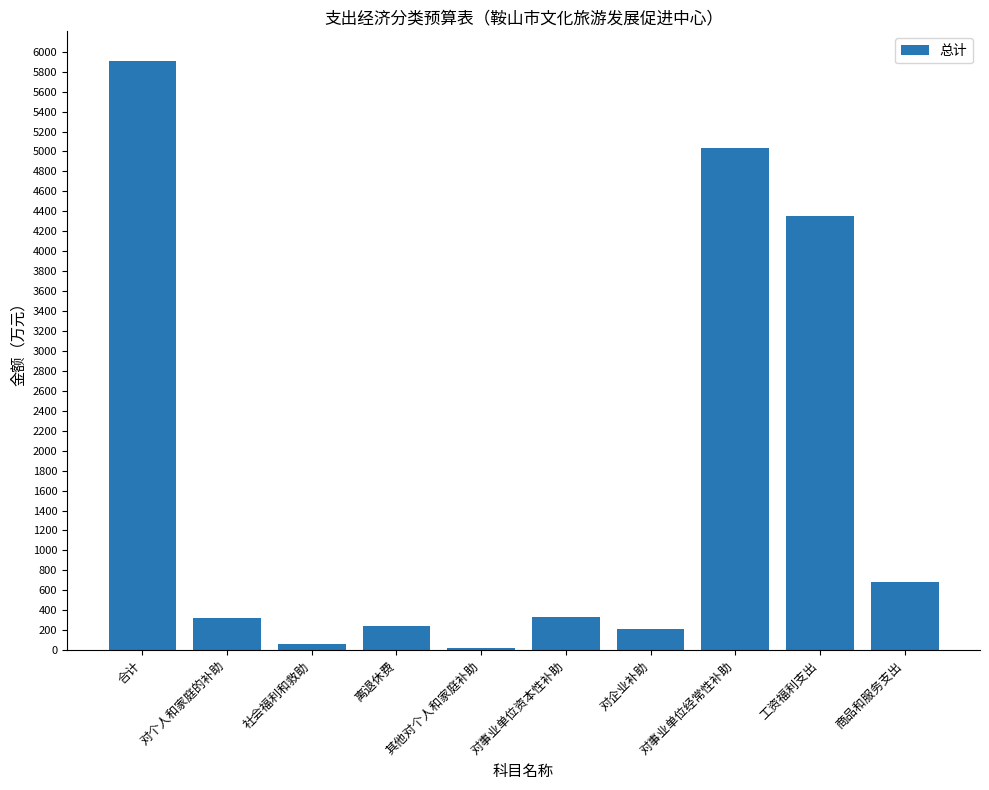

Are the bars horizontal?

No